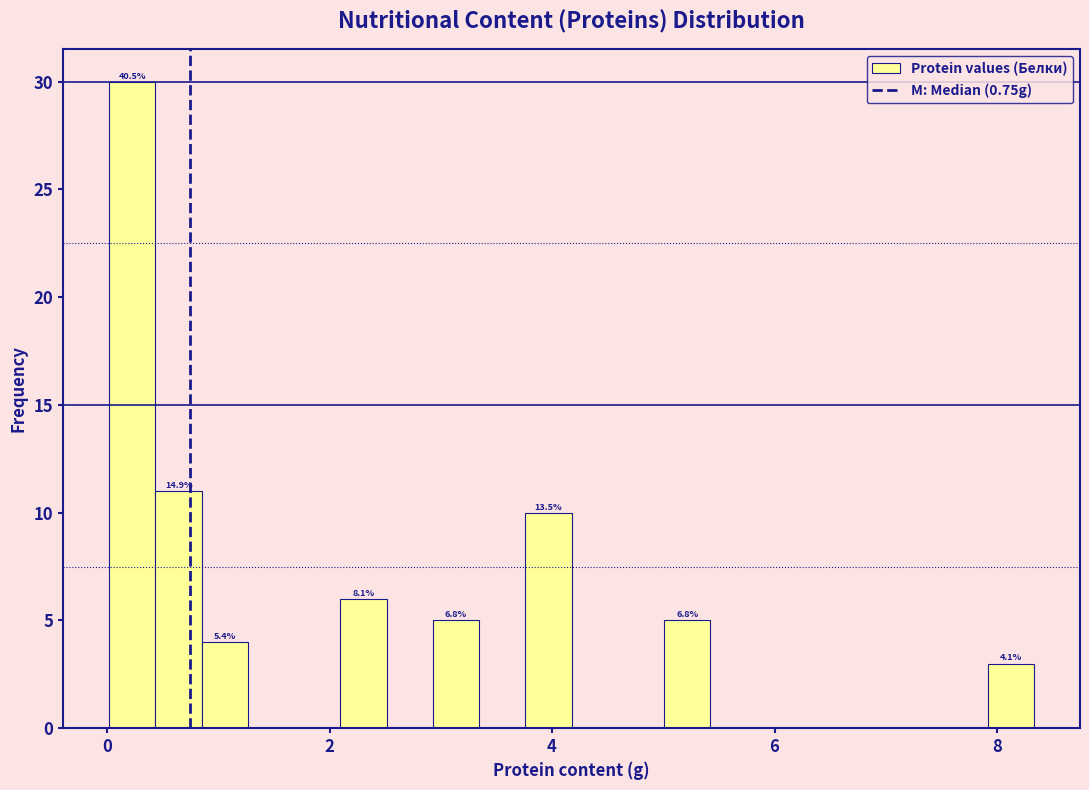

Read against the x-axis, roughly where is the centre of the tallest bar?

0.2